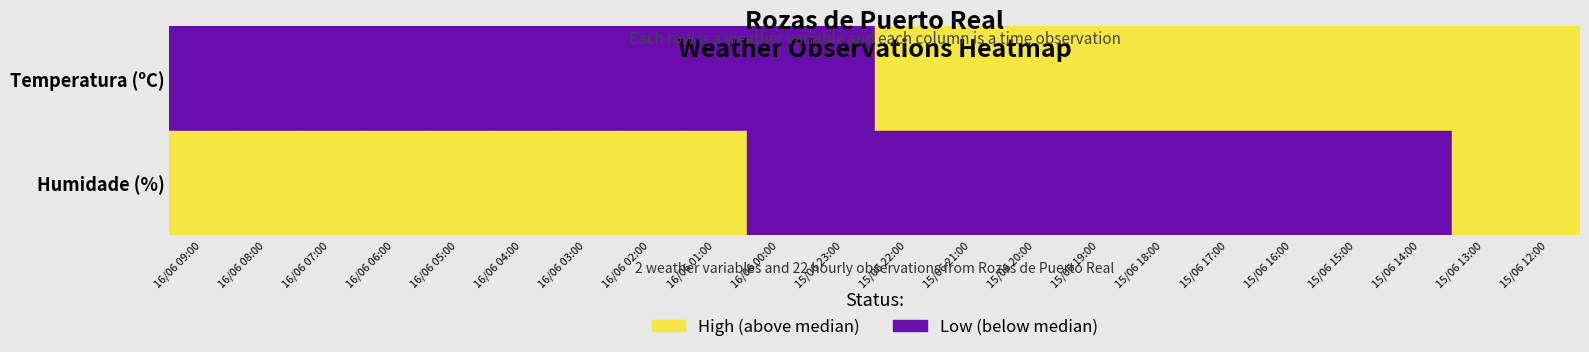

Reading right to left, transcribe all the data shown in this chart.

Temperatura (ºC): 15/06 12:00=20.9	15/06 13:00=22.3	15/06 14:00=23.6	15/06 15:00=25.0	15/06 16:00=25.2	15/06 17:00=25.5	15/06 18:00=26.0	15/06 19:00=26.0	15/06 20:00=25.1	15/06 21:00=21.4	15/06 22:00=19.0	15/06 23:00=16.0	16/06 00:00=16.0	16/06 01:00=14.8	16/06 02:00=13.9	16/06 03:00=13.4	16/06 04:00=12.7	16/06 05:00=10.9	16/06 06:00=10.4	16/06 07:00=10.2	16/06 08:00=14.9	16/06 09:00=18.5
Humidade (%): 15/06 12:00=45.0	15/06 13:00=44.0	15/06 14:00=38.0	15/06 15:00=34.0	15/06 16:00=35.0	15/06 17:00=32.0	15/06 18:00=31.0	15/06 19:00=30.0	15/06 20:00=33.0	15/06 21:00=39.0	15/06 22:00=37.0	15/06 23:00=43.0	16/06 00:00=43.0	16/06 01:00=49.0	16/06 02:00=51.0	16/06 03:00=52.0	16/06 04:00=55.0	16/06 05:00=62.0	16/06 06:00=66.0	16/06 07:00=66.0	16/06 08:00=57.0	16/06 09:00=52.0